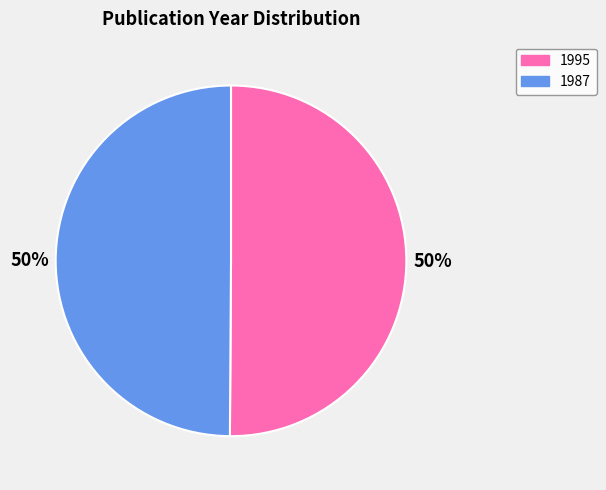

Count the number of slices in the pie.

2